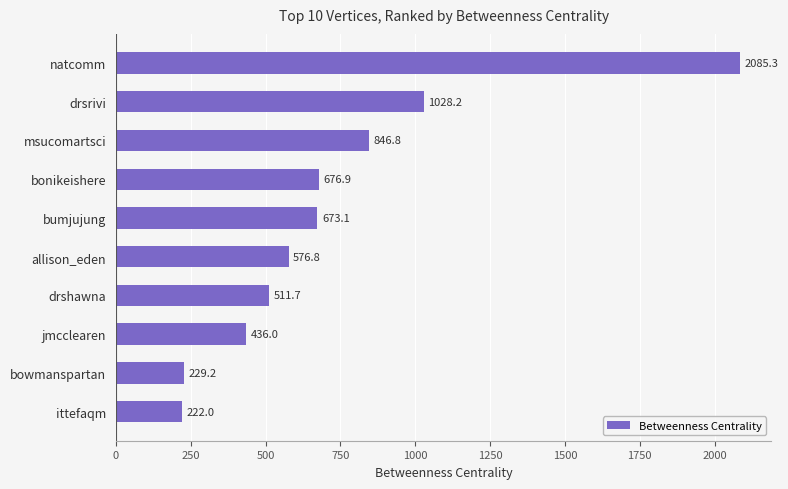

Reading top to bottom, extract all data points from this chart.

2085.3	1028.2	846.8	676.9	673.1	576.8	511.7	436.0	229.2	222.0